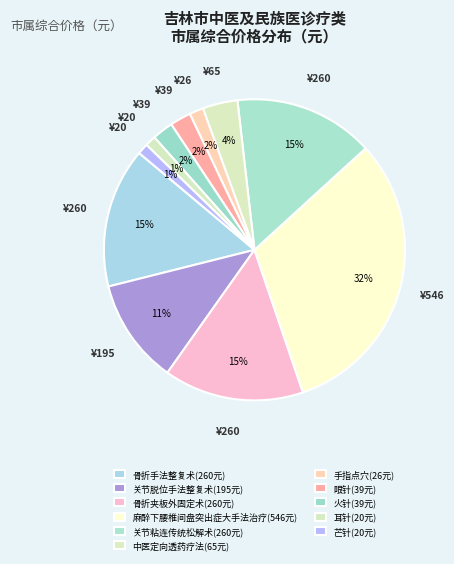

How many segments does this pie chart have?

11